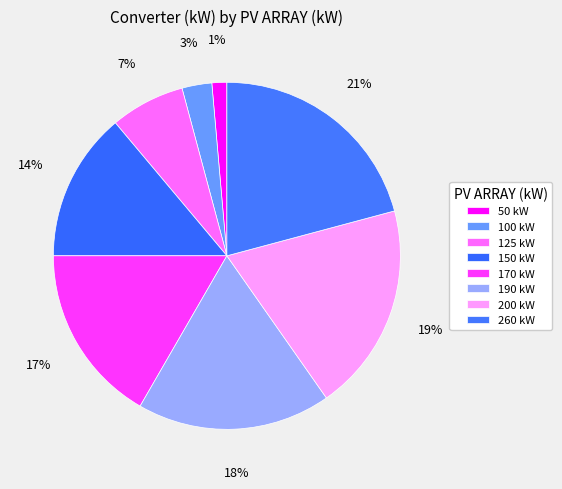

Which category has the biggest portion of the pie?

260